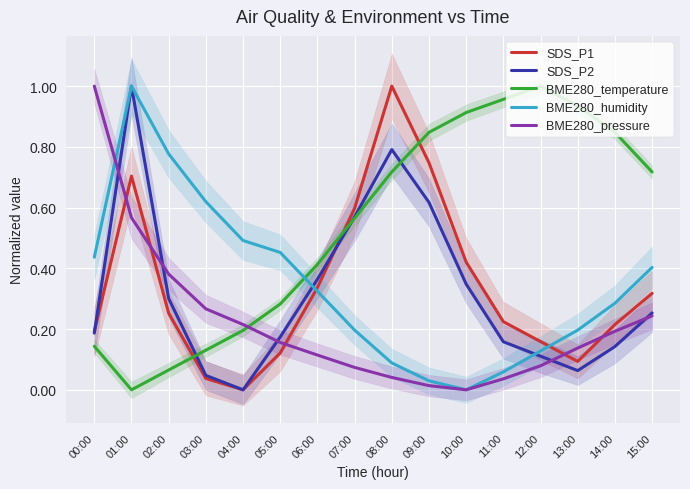

At which category is the sum across all series the highest?

01:00